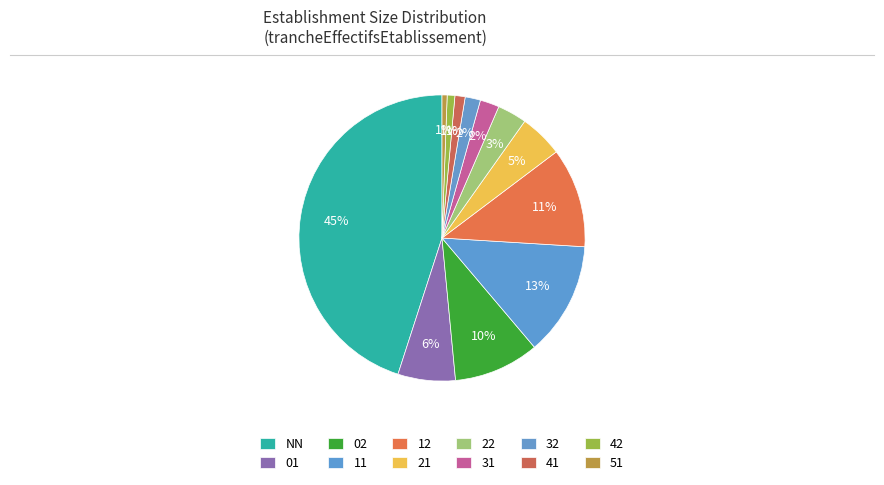

To the nearest percent, what is the difference between the largest and smallest slice percentages?

44%